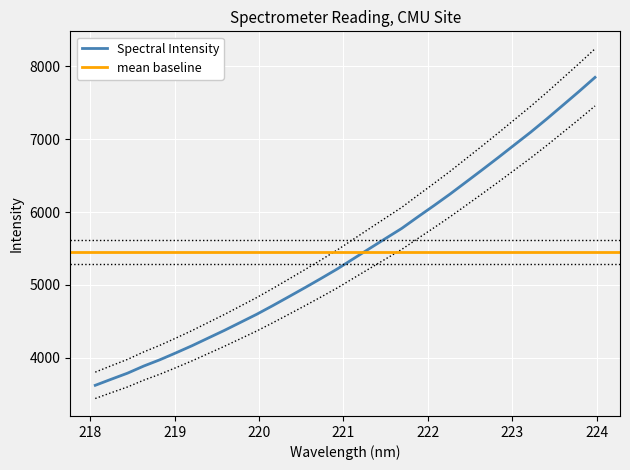

What is the maximum value for Spectral Intensity?

7849.8